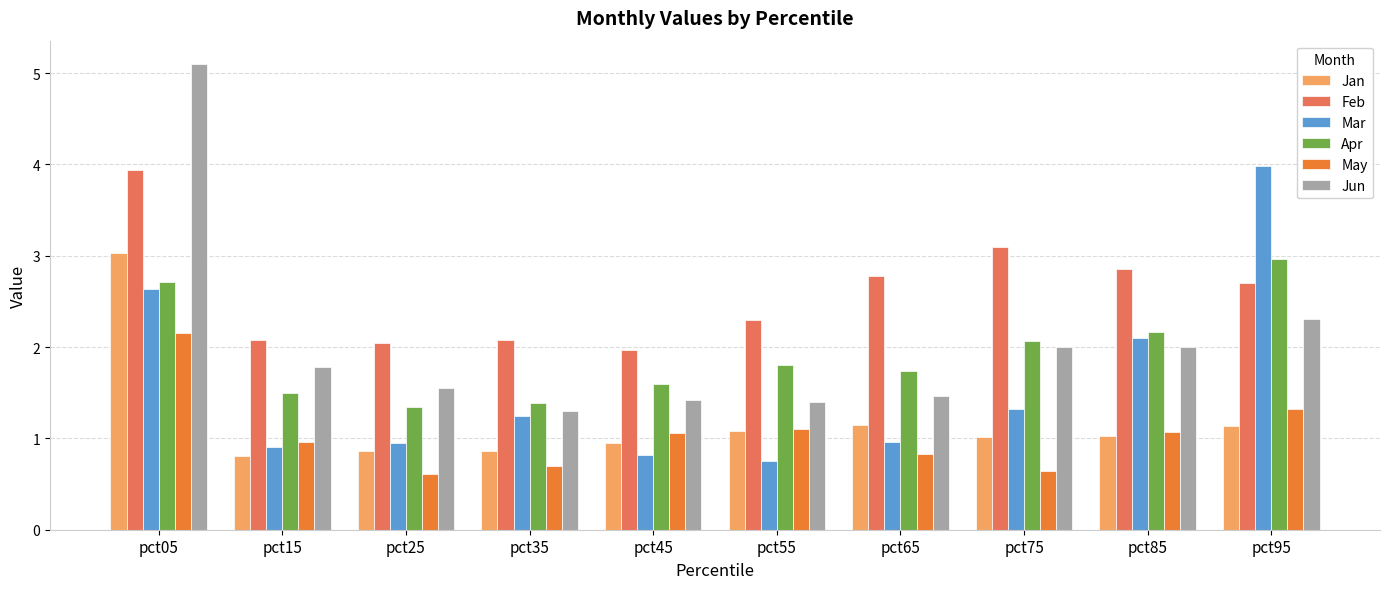

What is the minimum value shown in the chart?

0.6